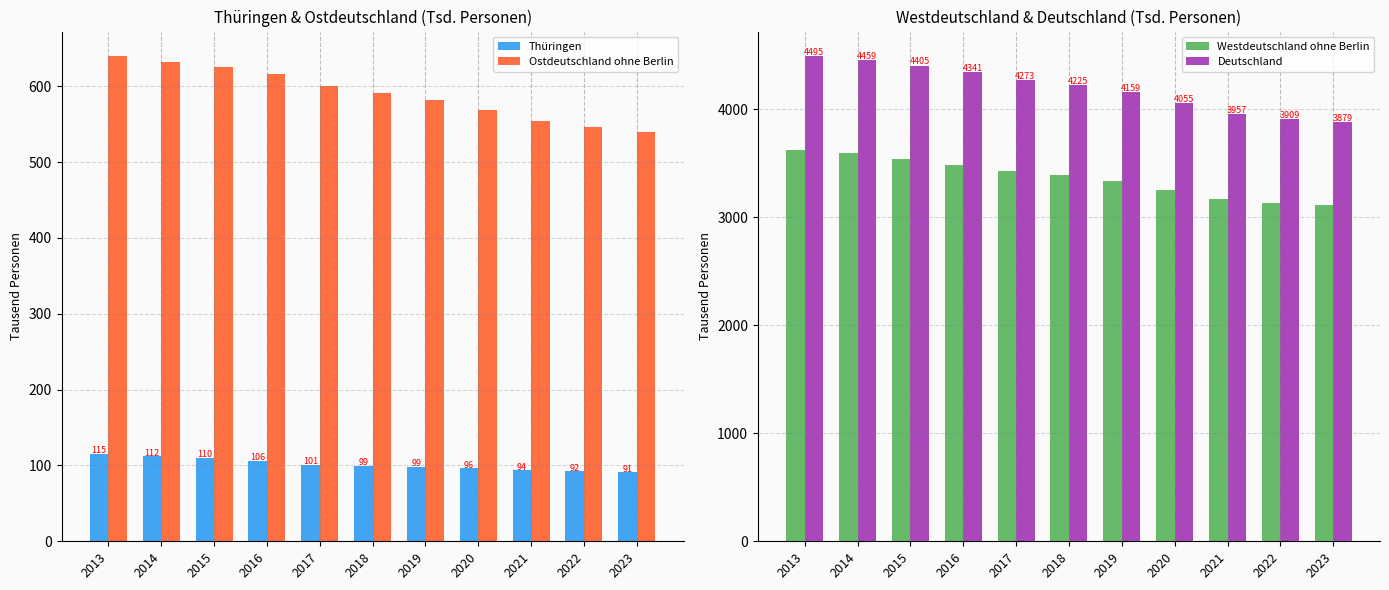

At which label does Ostdeutschland ohne Berlin reach its peak?

2013